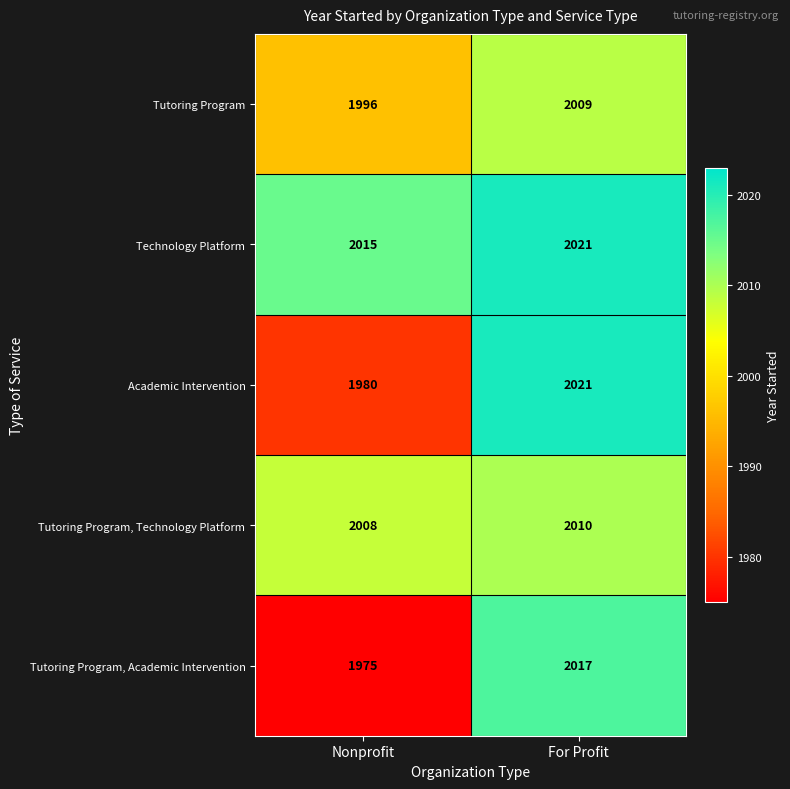

Reading left to right, list all the values displayed in this chart.

Tutoring Program: 1996	2009
Technology Platform: 2015	2021
Academic Intervention: 1980	2021
Tutoring Program, Technology Platform: 2008	2010
Tutoring Program, Academic Intervention: 1975	2017